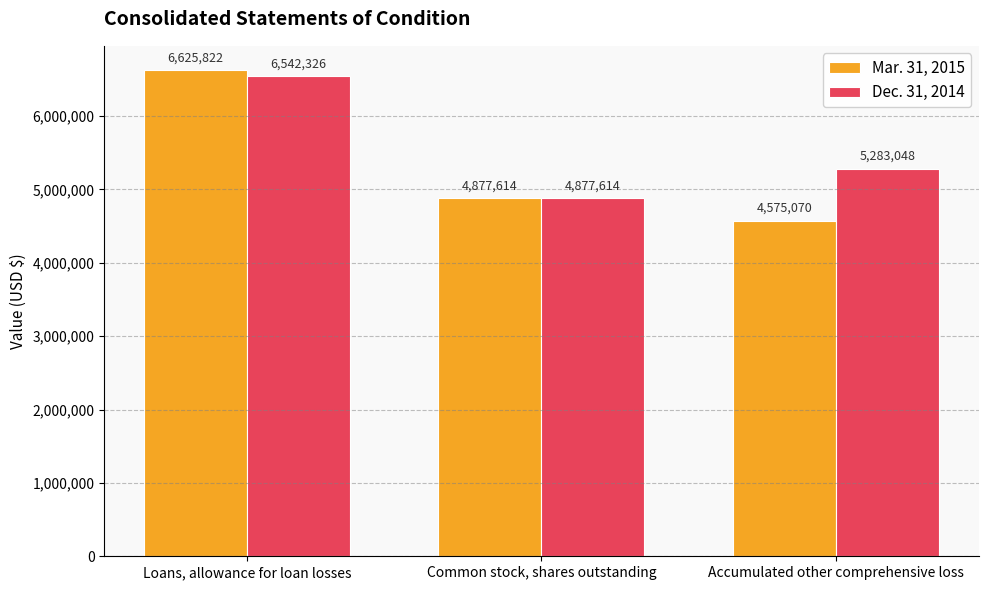

How many bars are there in each group?

2